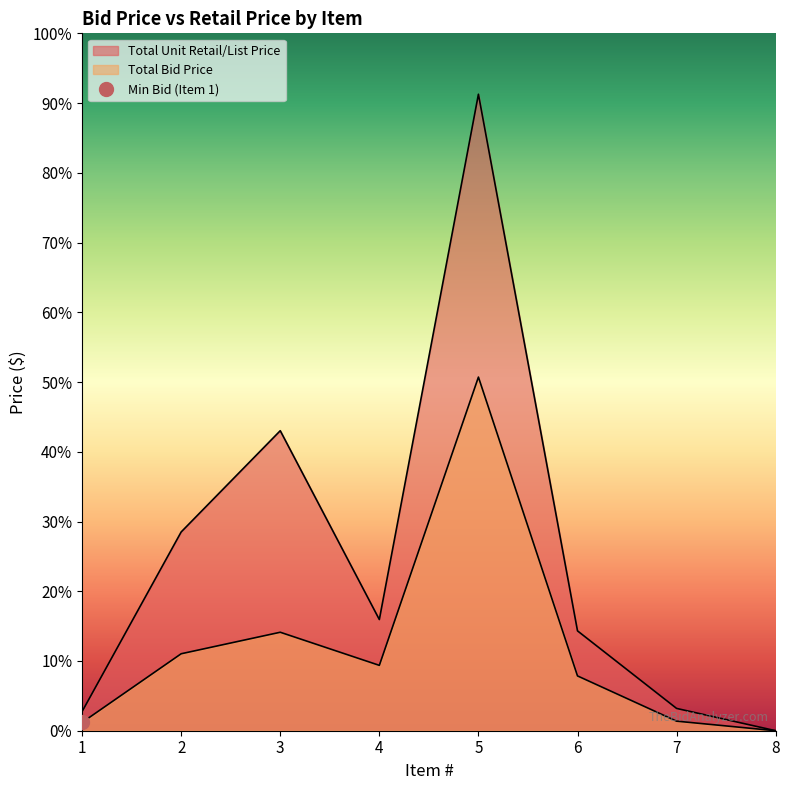

Does the chart display data point markers on the line(s)?

No